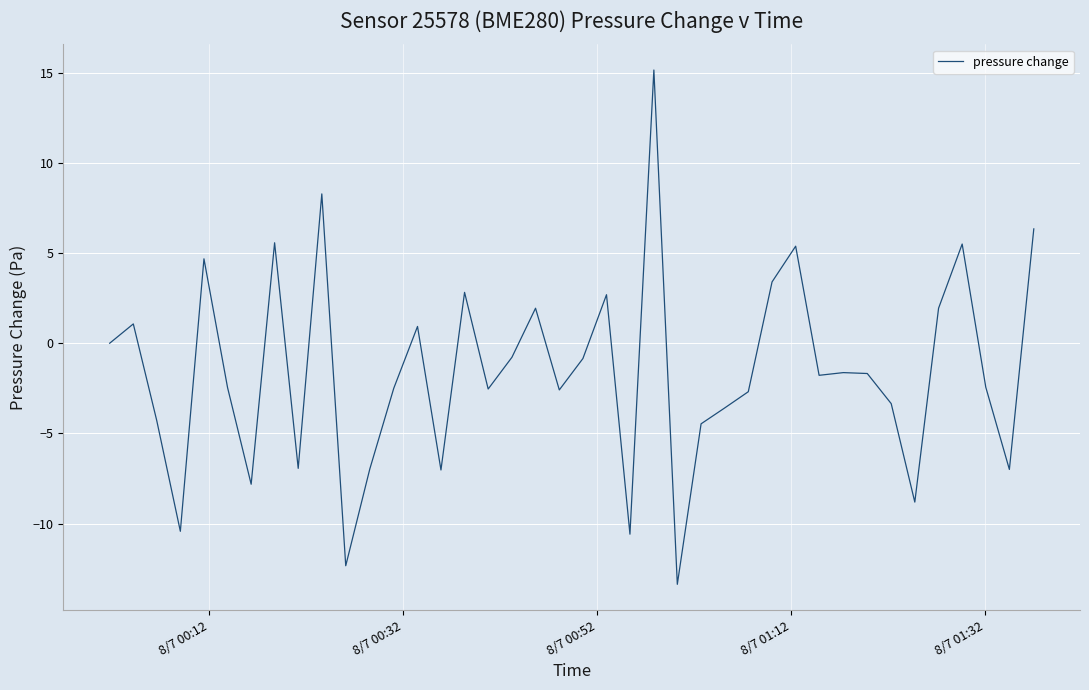

How many values exceed -1?

17